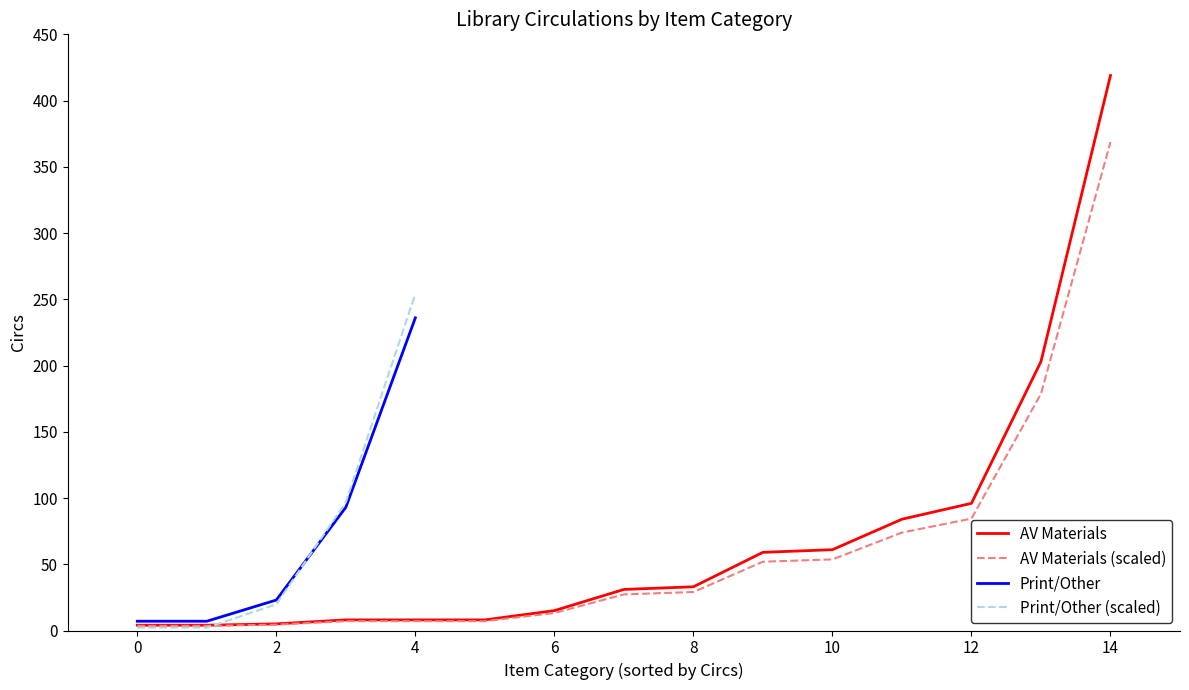

What is the highest value of the AV Materials series?

419.0